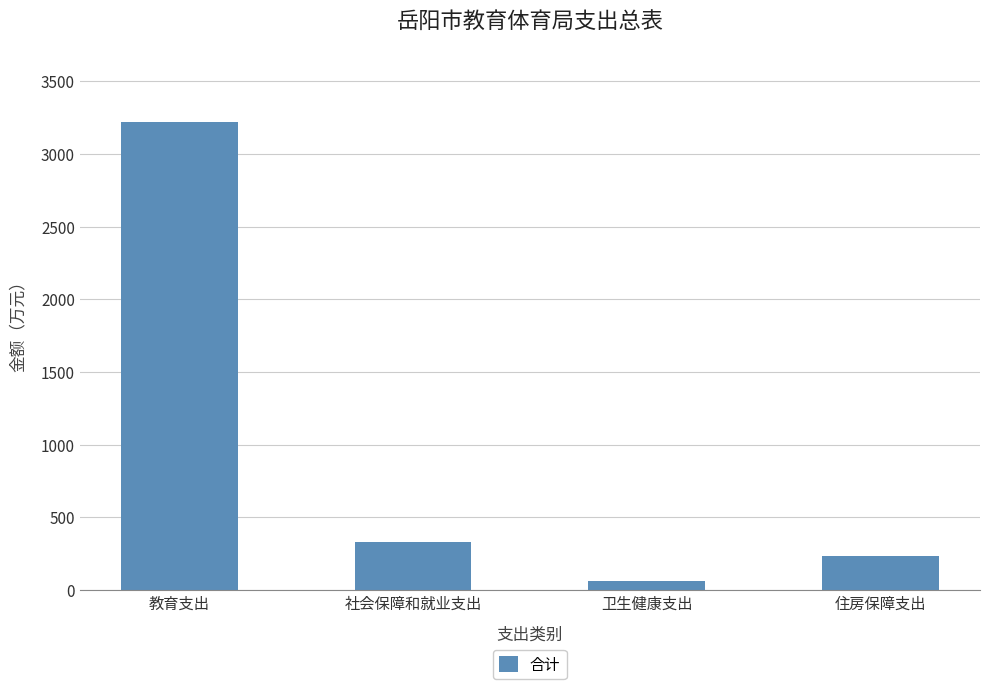

What is the difference between the maximum and minimum values?

3156.0